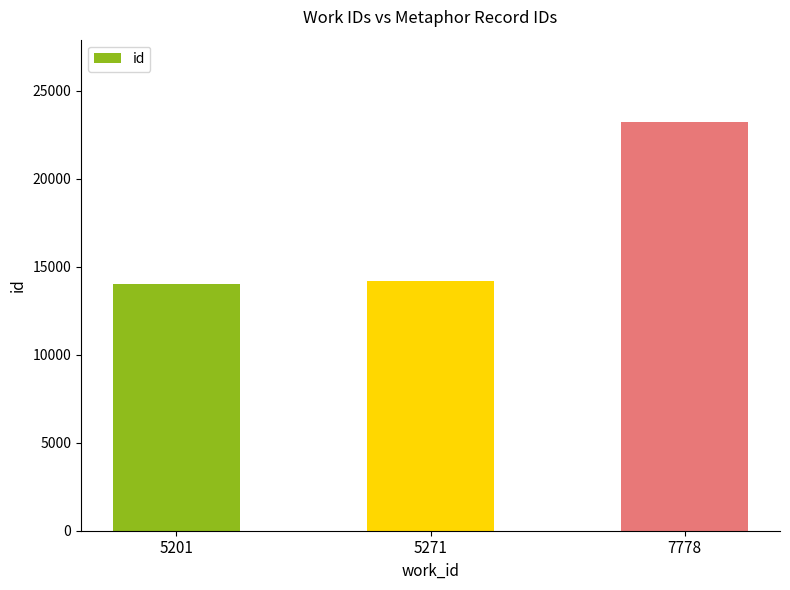

The value at 7778 is 10513. True or false?

False